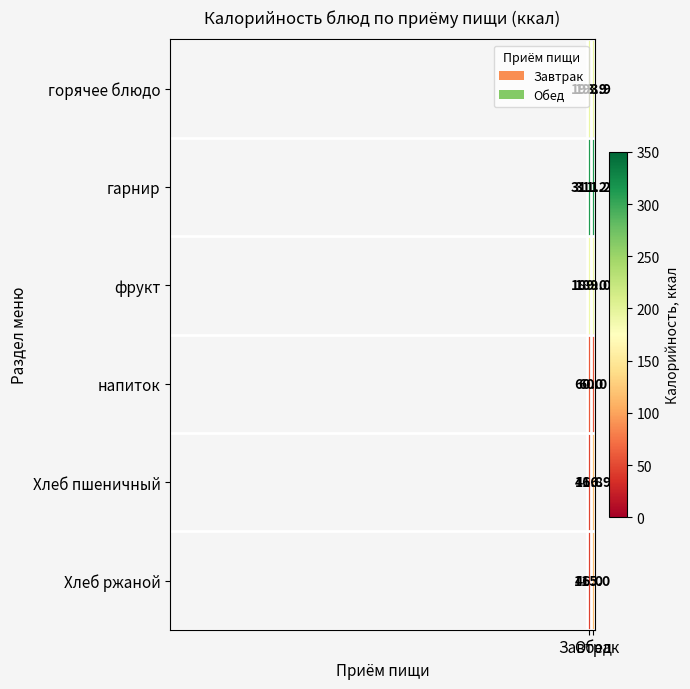

Rank the series by their maximum value, from highest to lowest.

гарнир, горячее блюдо, фрукт, Хлеб пшеничный, Хлеб ржаной, напиток